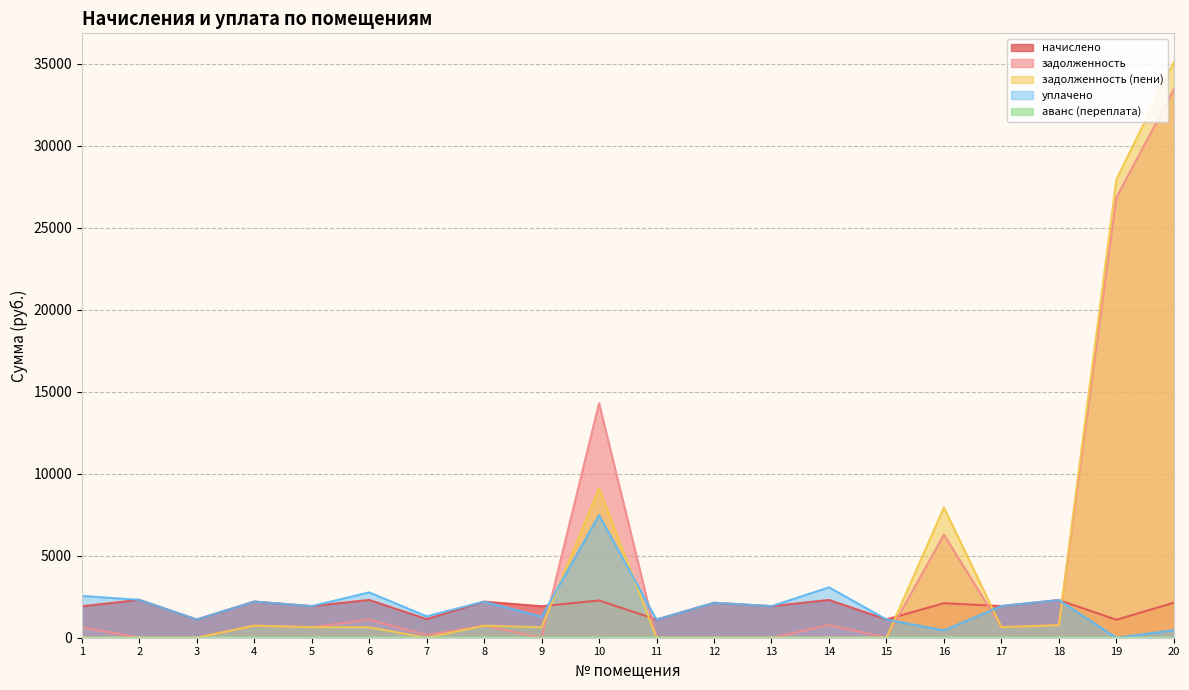

Where does the задолженность (пени) series first go above 639?

4